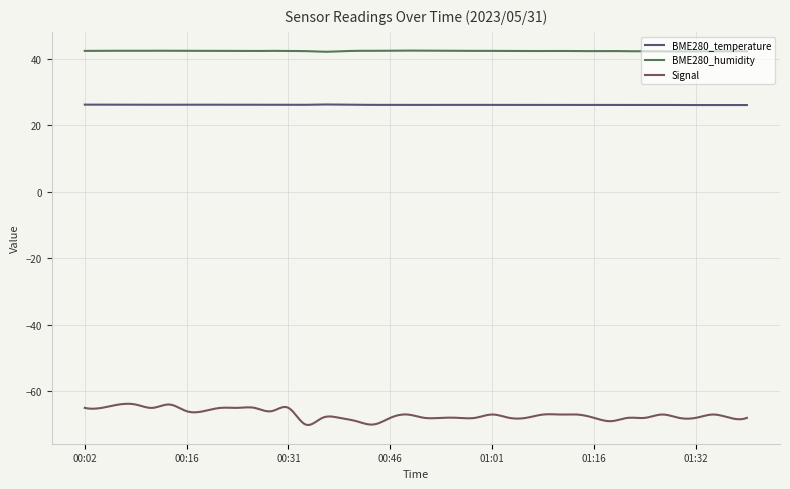

Which series has the largest total across all categories?

BME280_humidity